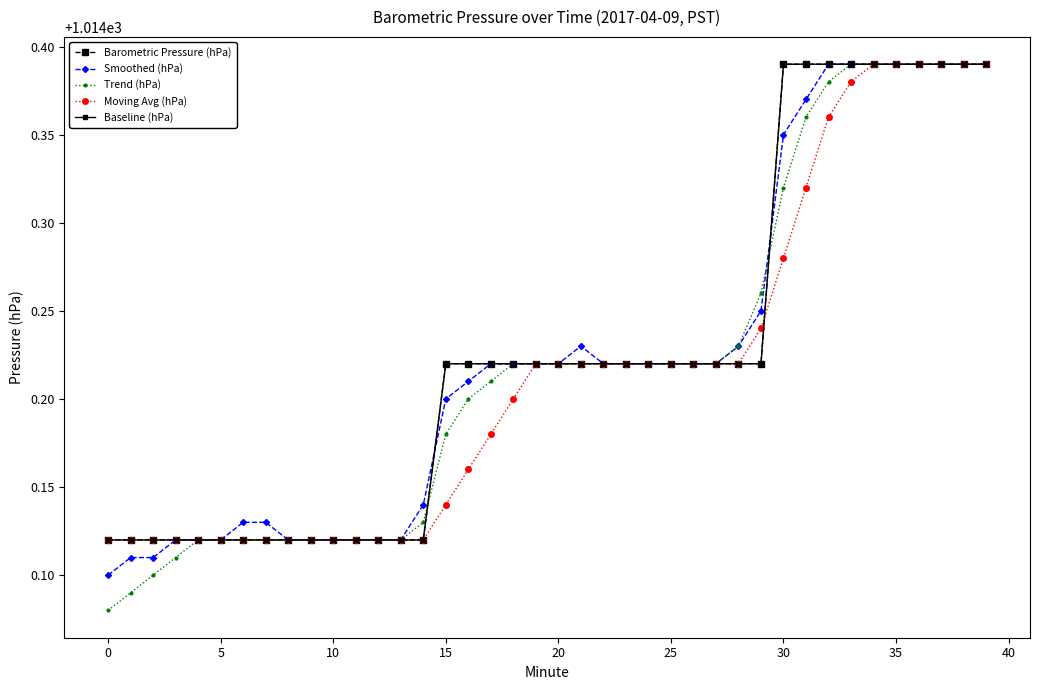

Which series has the largest range (max minus min)?

Trend (hPa)